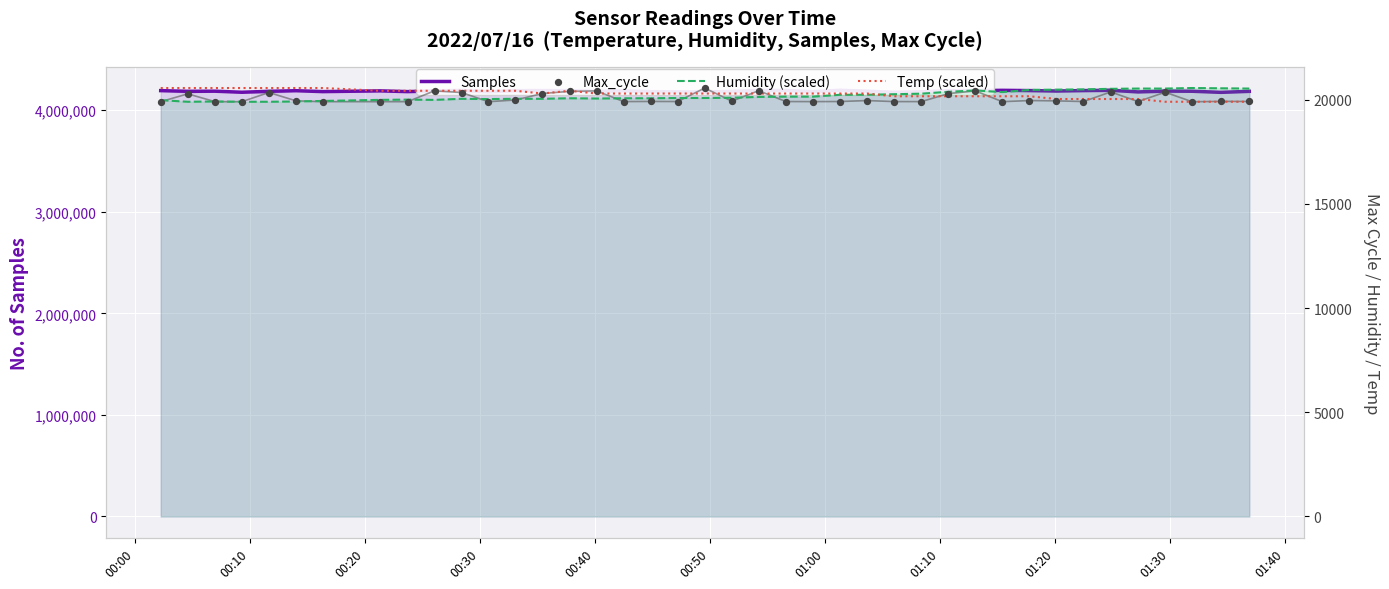

Which series has the widest spread of Y values?

Samples